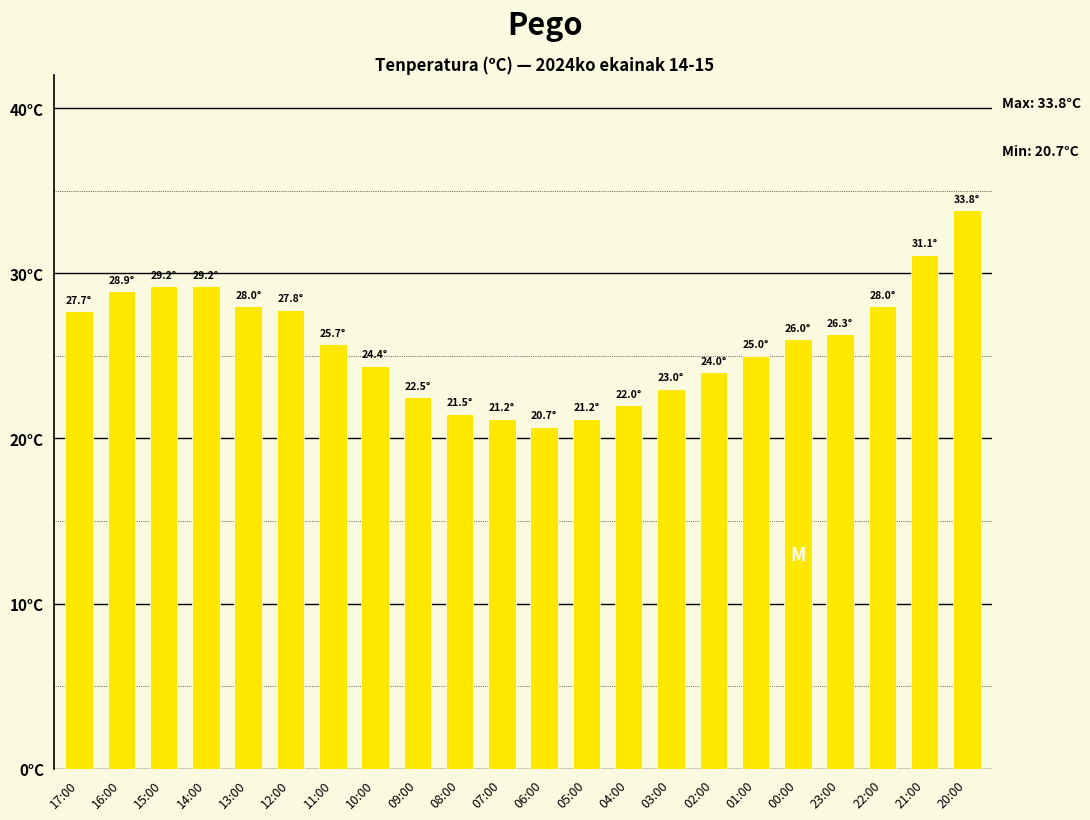

Does the chart contain any negative values?

No